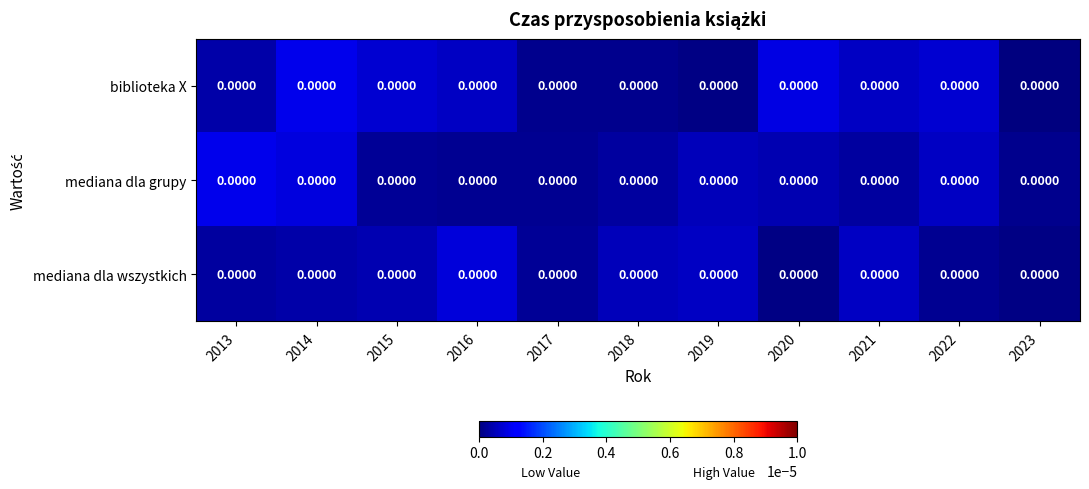

Reading left to right, list all the values displayed in this chart.

biblioteka X: 2013=0.0	2014=0.0	2015=0.0	2016=0.0	2017=0.0	2018=0.0	2019=0.0	2020=0.0	2021=0.0	2022=0.0	2023=0.0
mediana dla grupy: 2013=0.0	2014=0.0	2015=0.0	2016=0.0	2017=0.0	2018=0.0	2019=0.0	2020=0.0	2021=0.0	2022=0.0	2023=0.0
mediana dla wszystkich: 2013=0.0	2014=0.0	2015=0.0	2016=0.0	2017=0.0	2018=0.0	2019=0.0	2020=0.0	2021=0.0	2022=0.0	2023=0.0